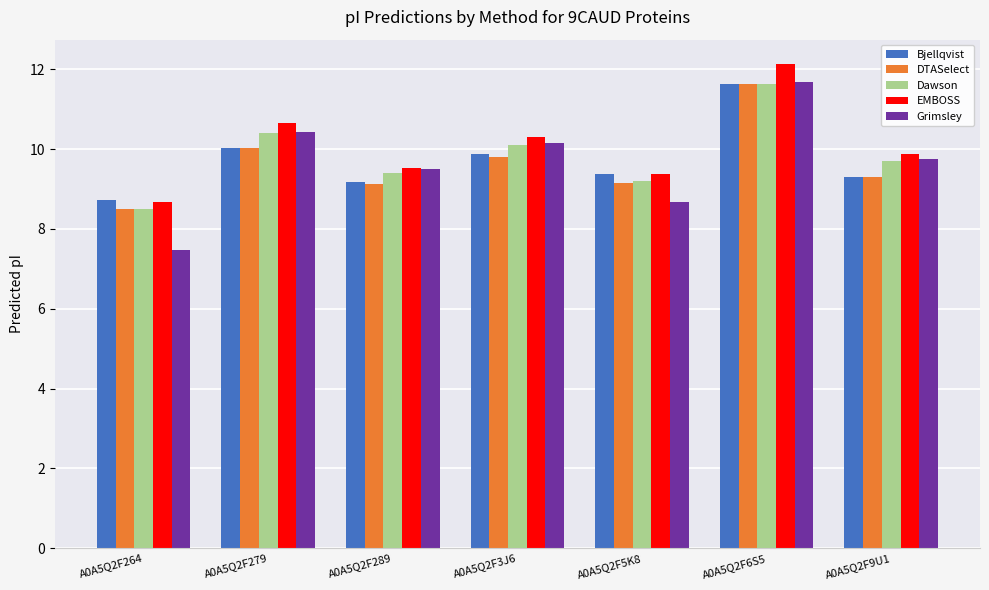

What is the average value of the Dawson series?

9.8